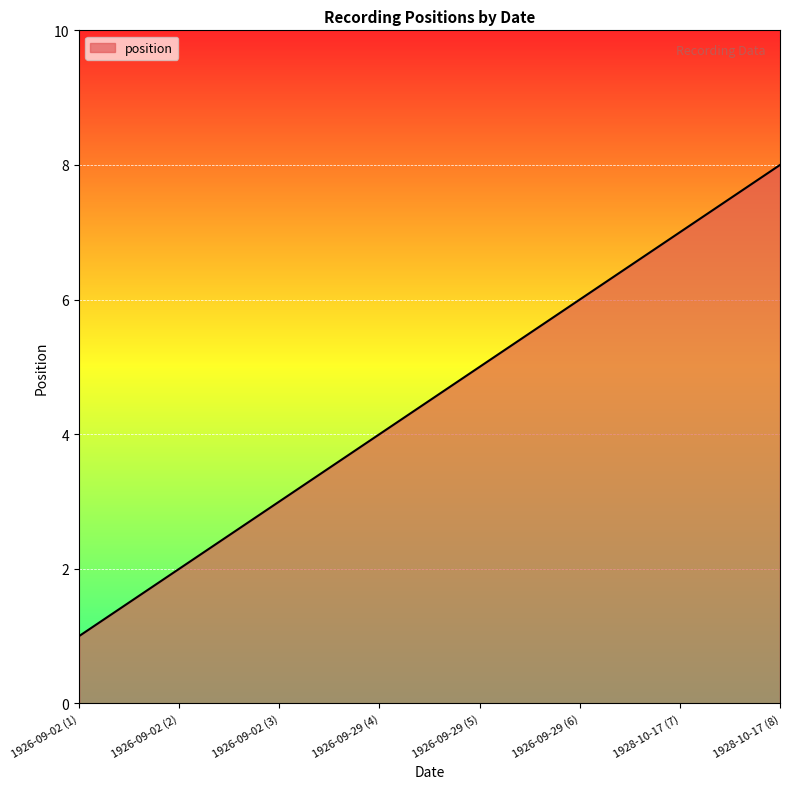

Approximately how many times larger is the value at 1926-09-02 (2) compared to 1928-10-17 (7)?

0.3